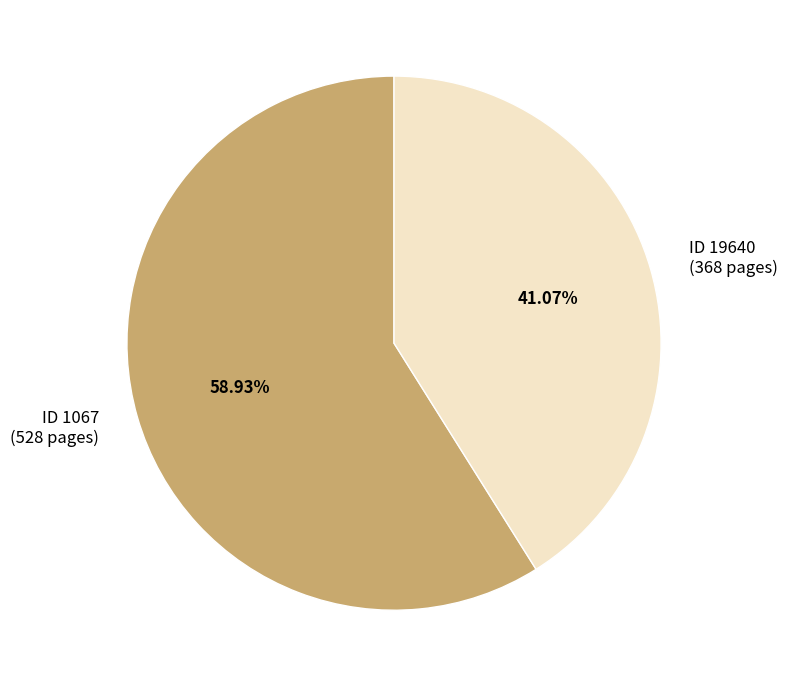

Approximately how many times larger is the value at ID 1067 (528 pages) compared to ID 19640 (368 pages)?

1.4